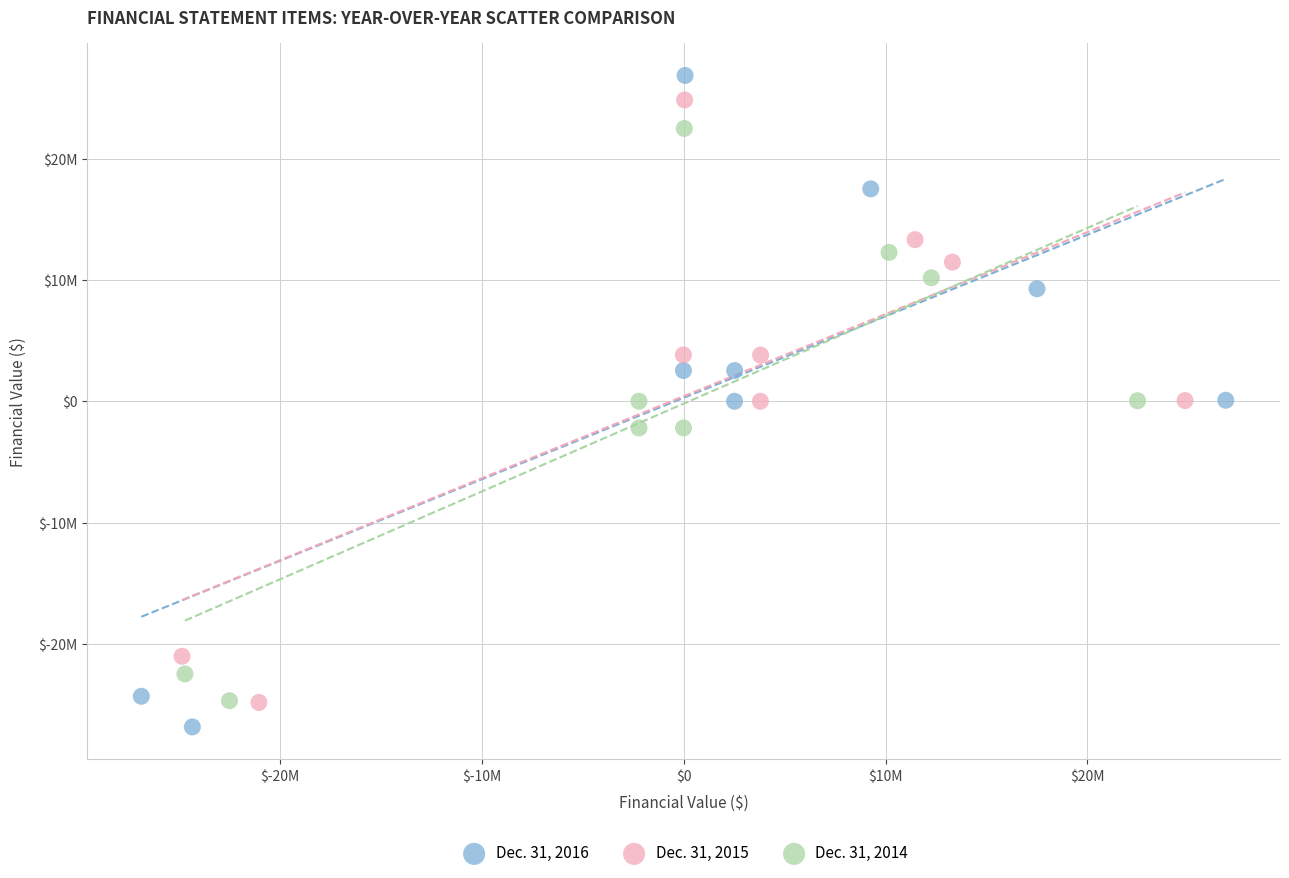

Which series contains the lowest Y value?

Dec. 31, 2016